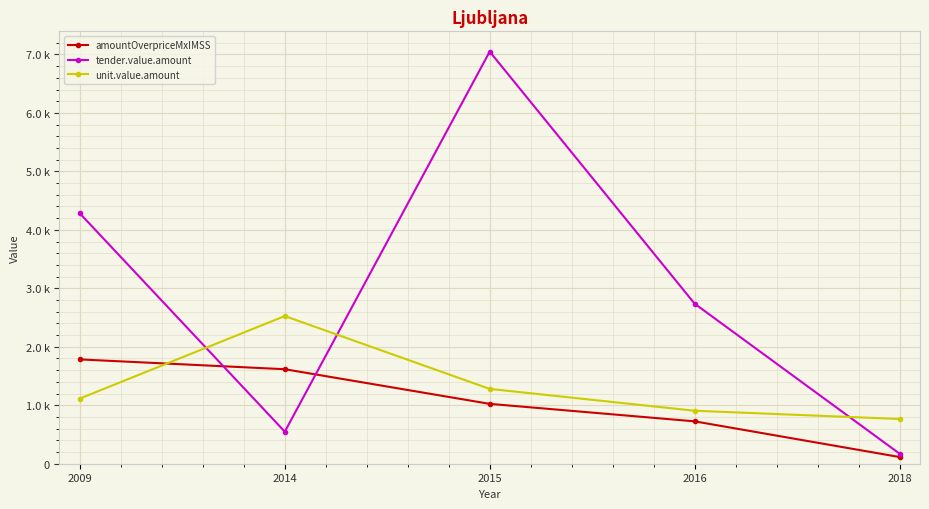

What are all the series names shown in the legend?

amountOverpriceMxIMSS, tender.value.amount, unit.value.amount